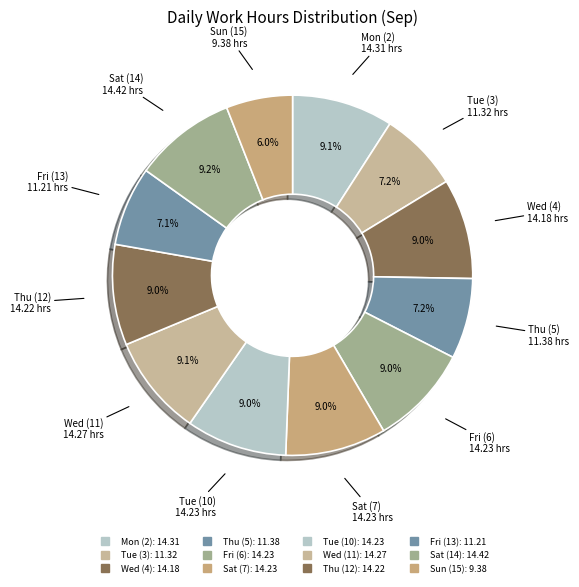

How many segments does this pie chart have?

12